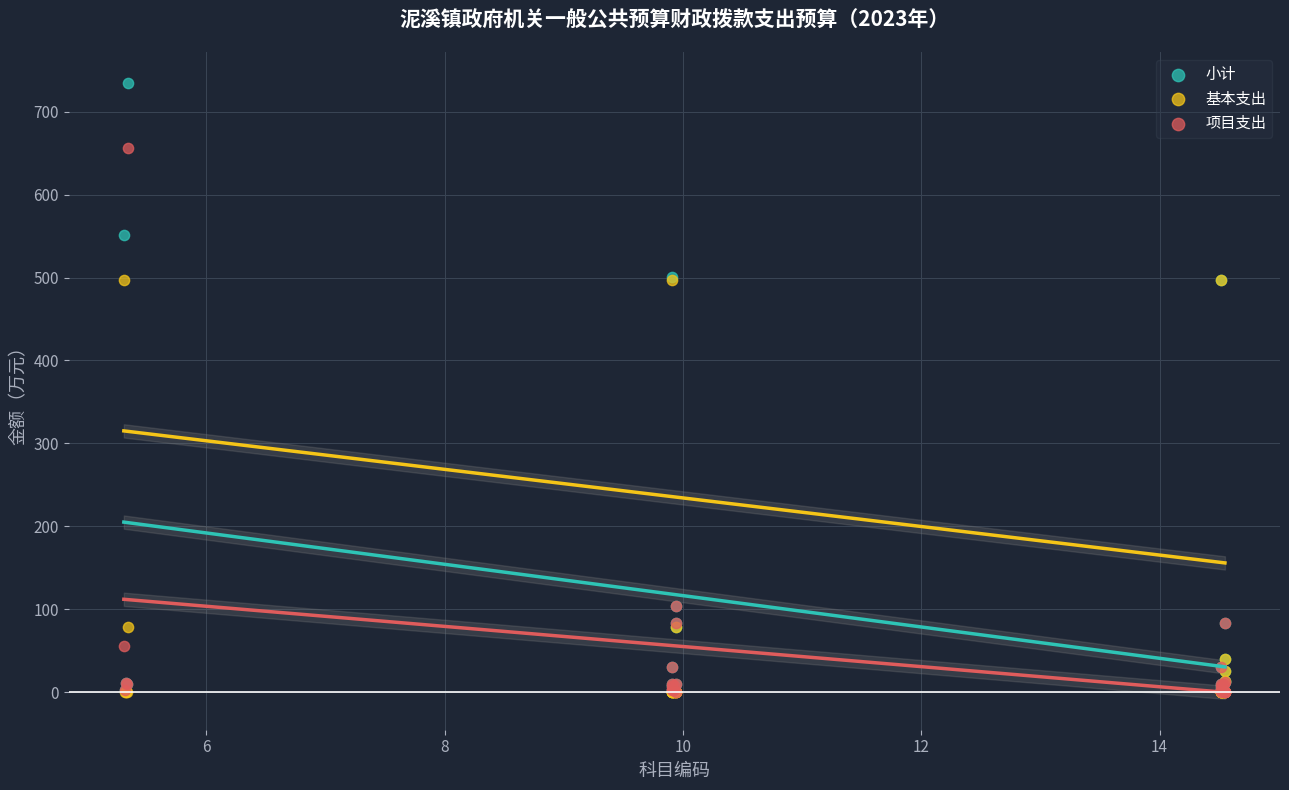

What are all the series names shown in the legend?

小计, 基本支出, 项目支出